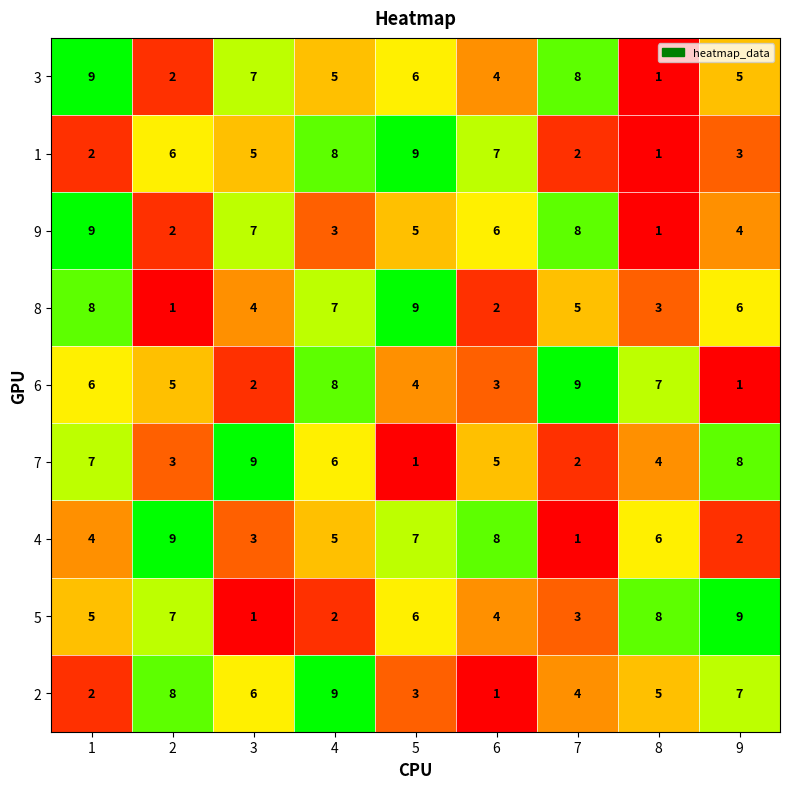

What is the difference between the maximum and minimum values in the 9 series?

8